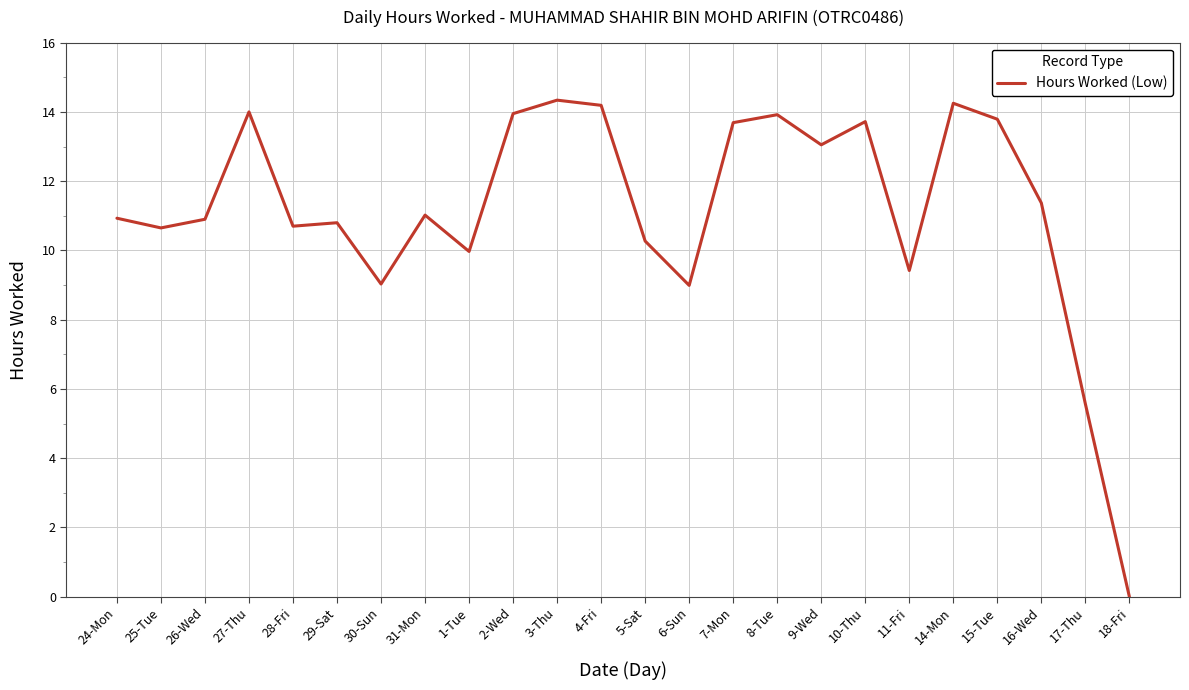

Does the chart have visible grid lines?

Yes